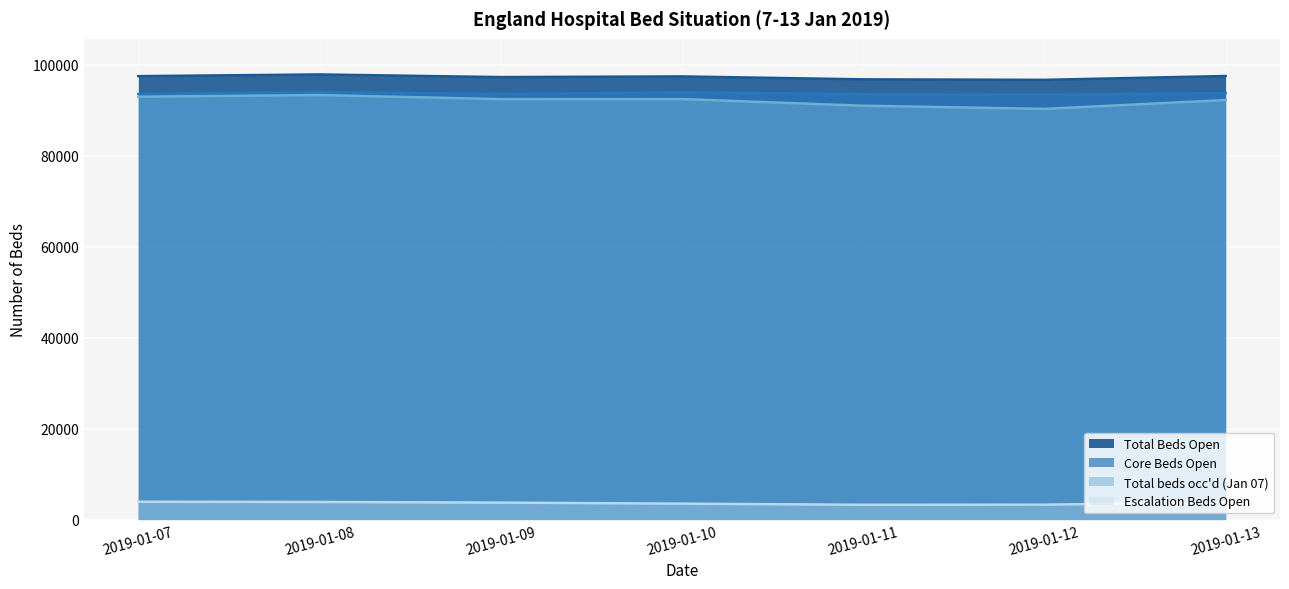

True or false: Total Beds Open and Escalation Beds Open intersect in this chart.

False